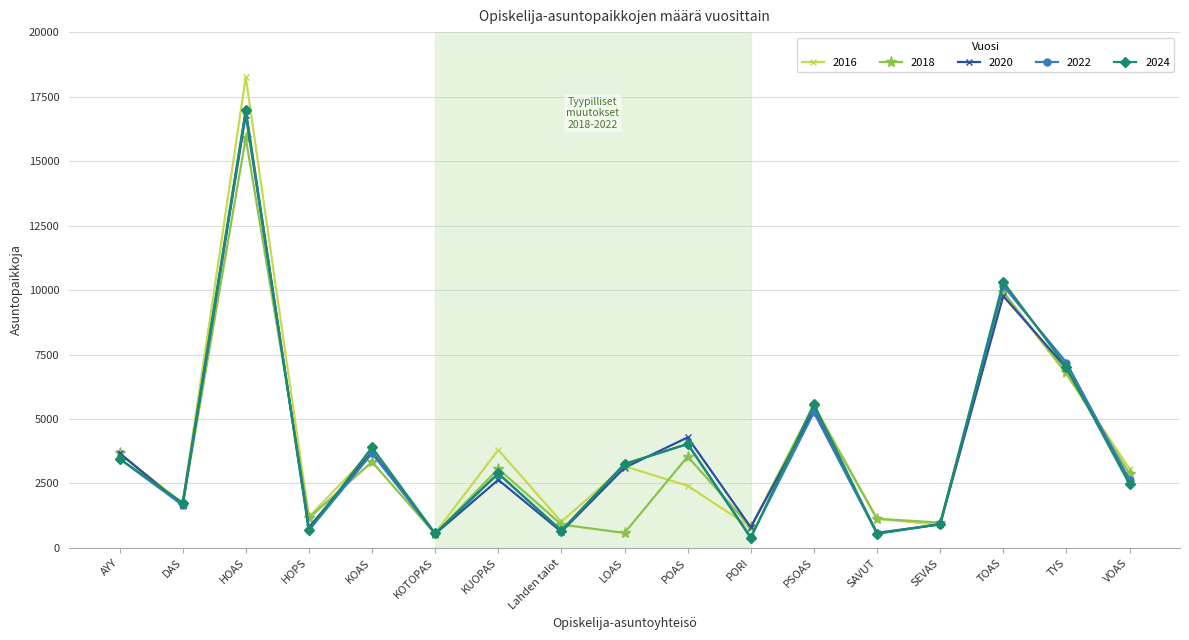

Is the value of 2018 at HOAS greater than the value of 2024 at TOAS?

Yes